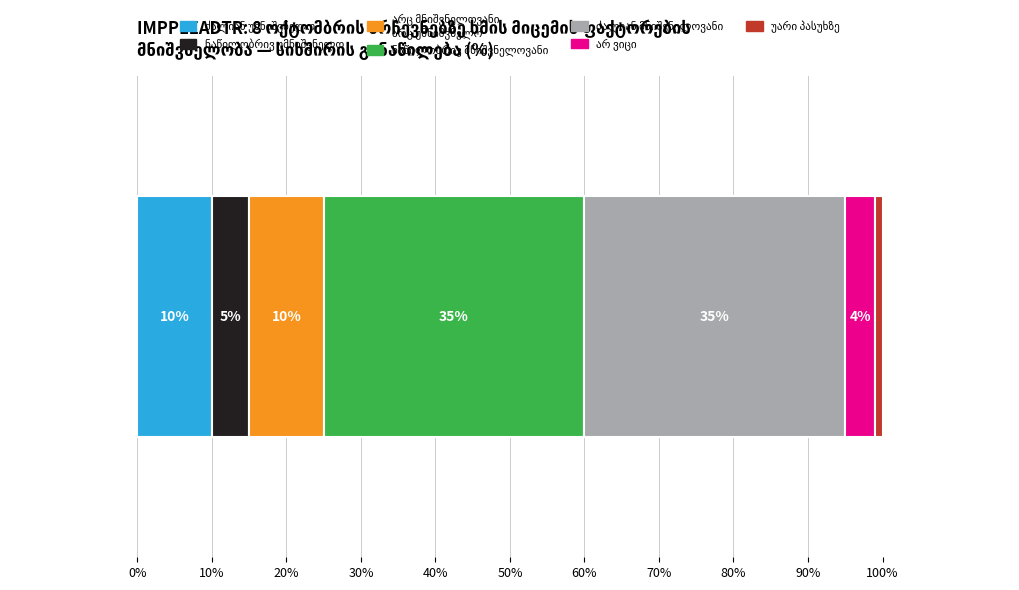

What is the difference between the values at ძალიან უმნიშვნელო and უარი პასუხზე?

9